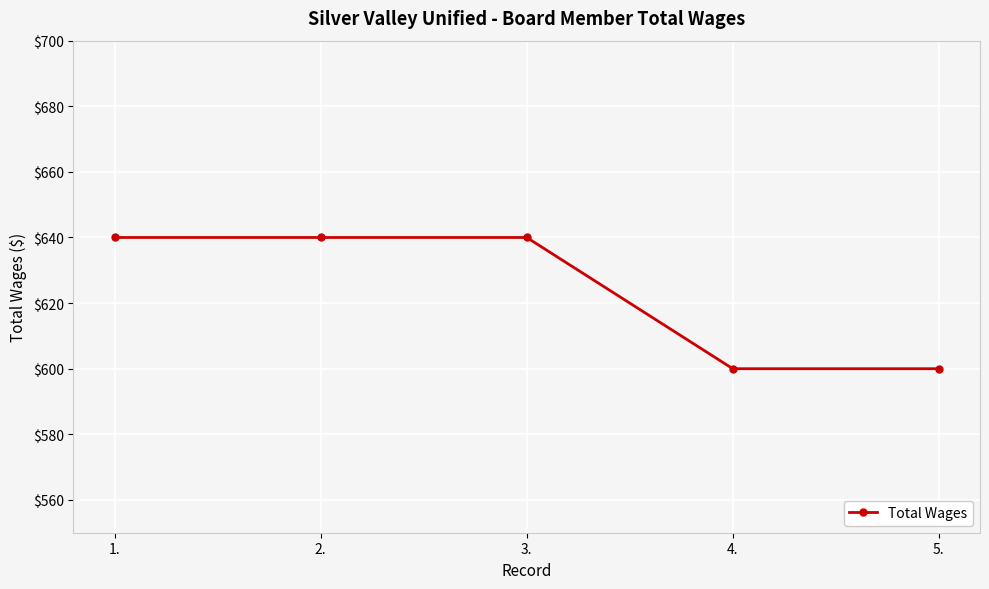

Reading right to left, transcribe all the data shown in this chart.

600	600	640	640	640